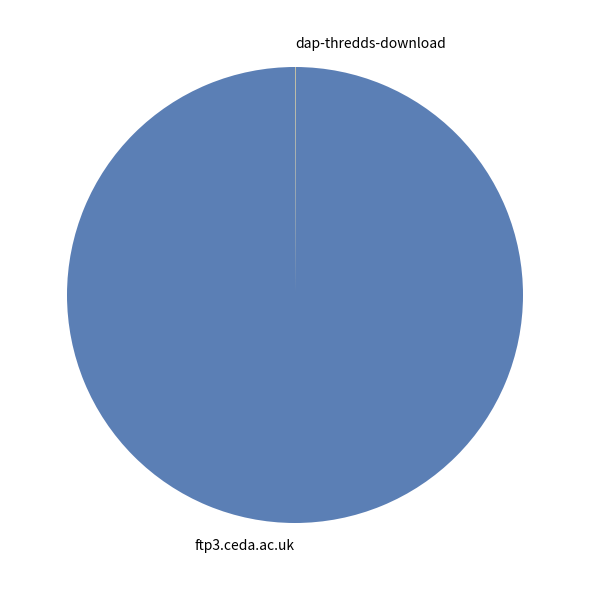

Is it true that ftp3.ceda.ac.uk is 92% of the pie?

False